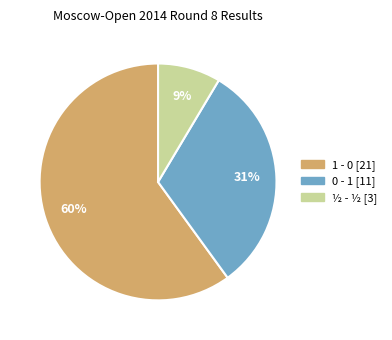

Rank the categories by value from lowest to highest.

½ - ½, 0 - 1, 1 - 0